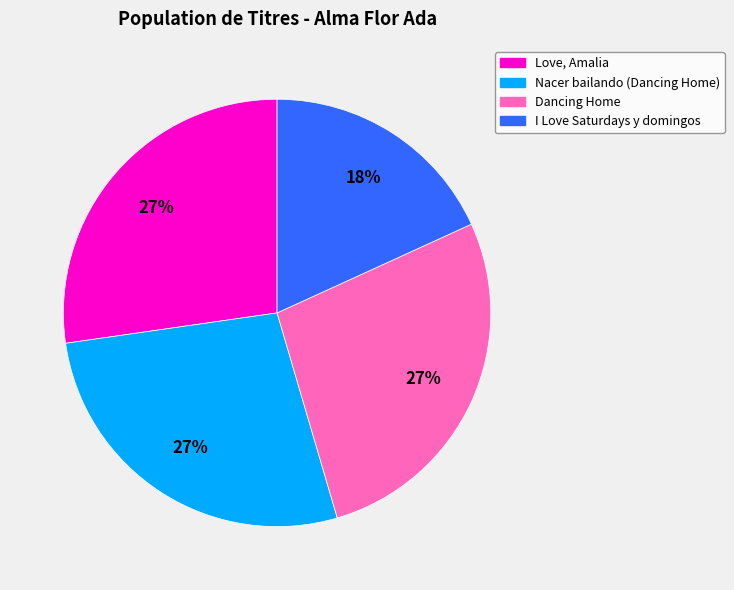

The Dancing Home slice represents 36% of the pie. True or false?

False